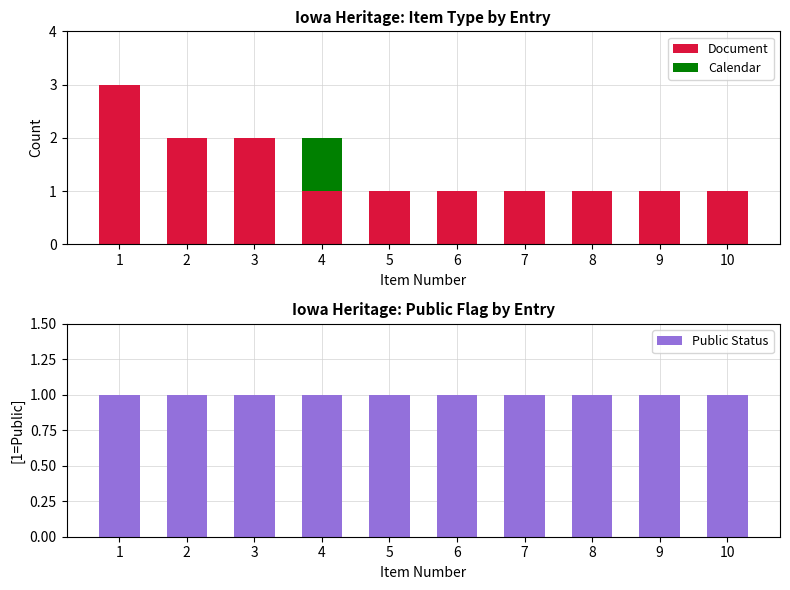

What is the sum of all Document values?

14